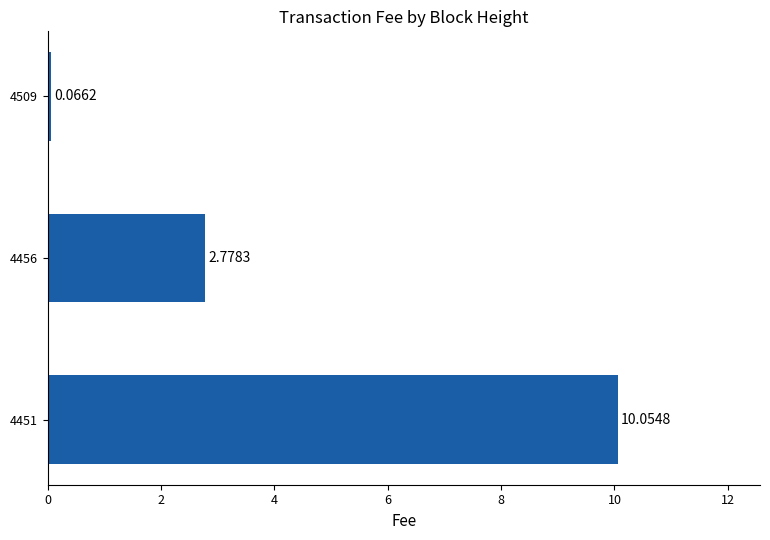

Count the number of data series in this chart.

1